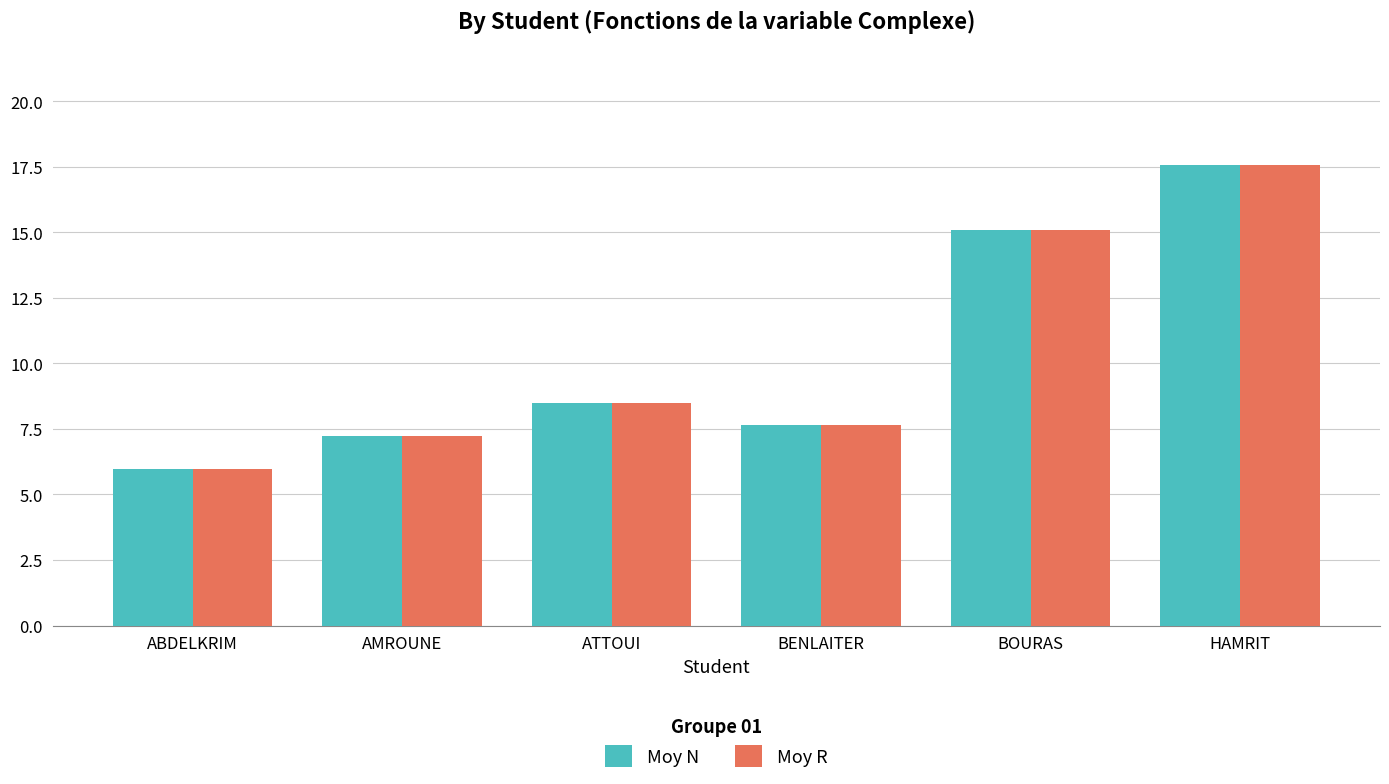

The Moy R series shows 6.0 at ABDELKRIM. True or false?

True